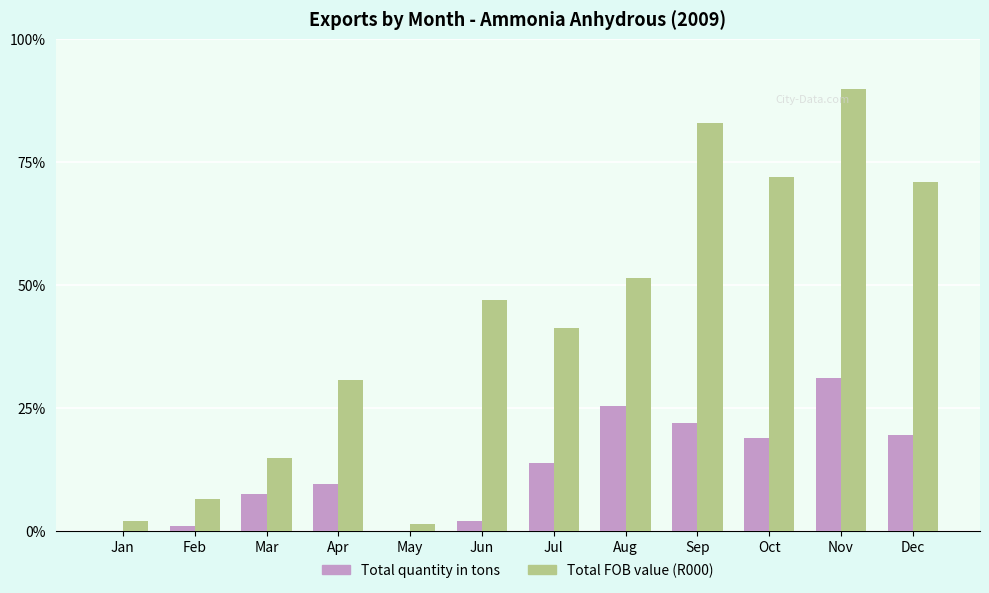

Which category has the highest value in the Total FOB value (R000) series?

Nov